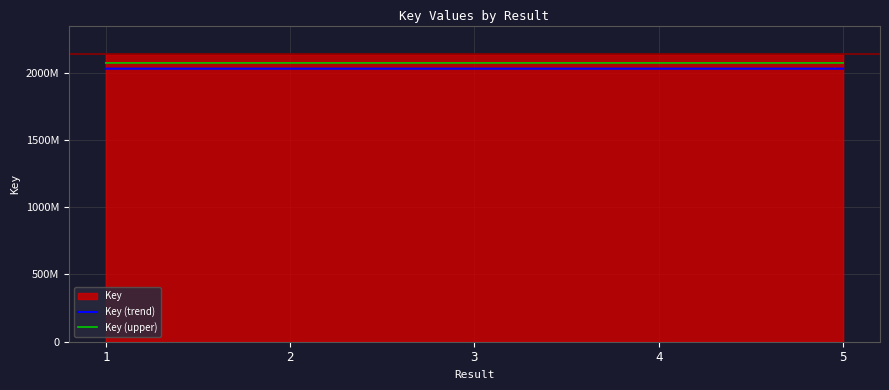

What is the smallest value displayed?

2030802681.3